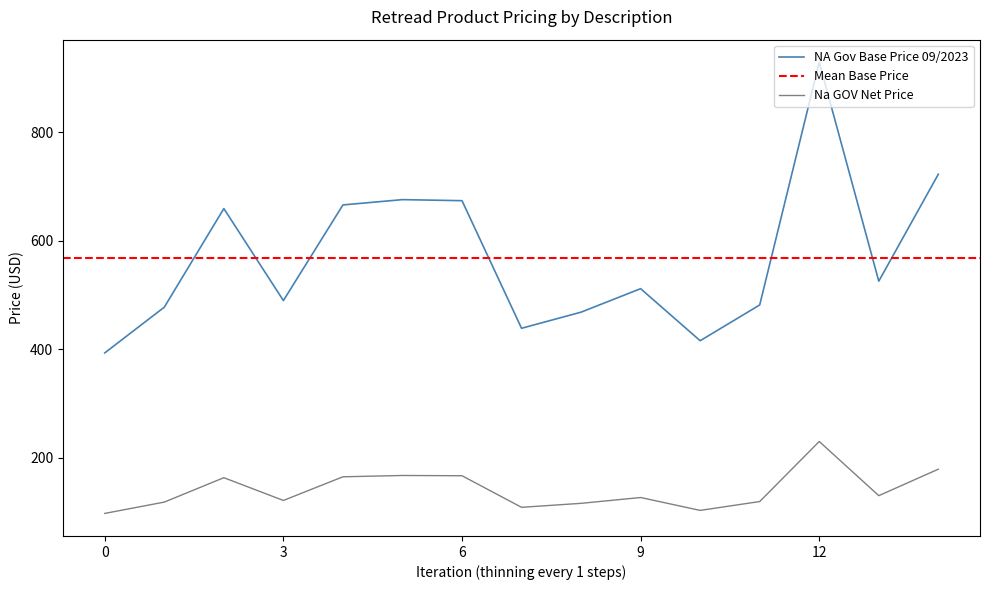

What is the maximum value shown in the chart?

929.1